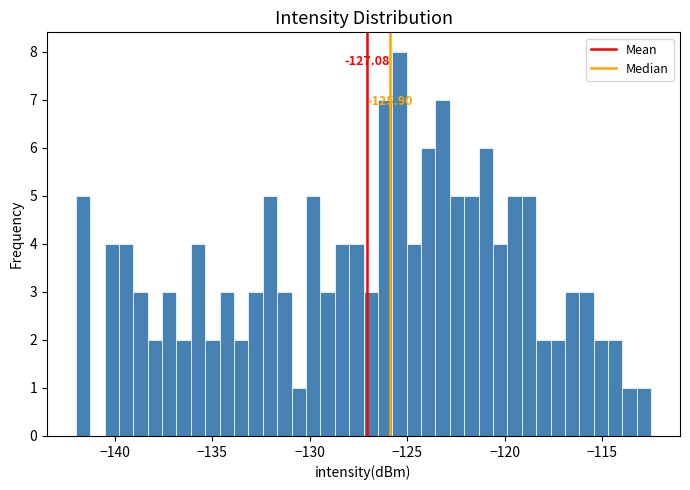

Read against the x-axis, roughly where is the centre of the tallest bar?

-125.5